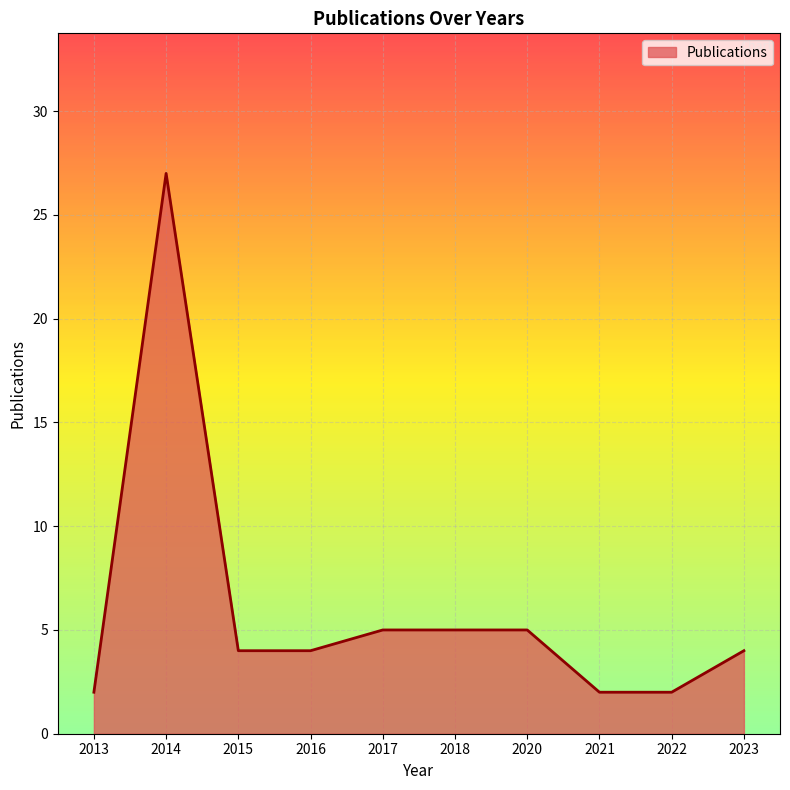

Is it true that the value at 2023 is 4?

True